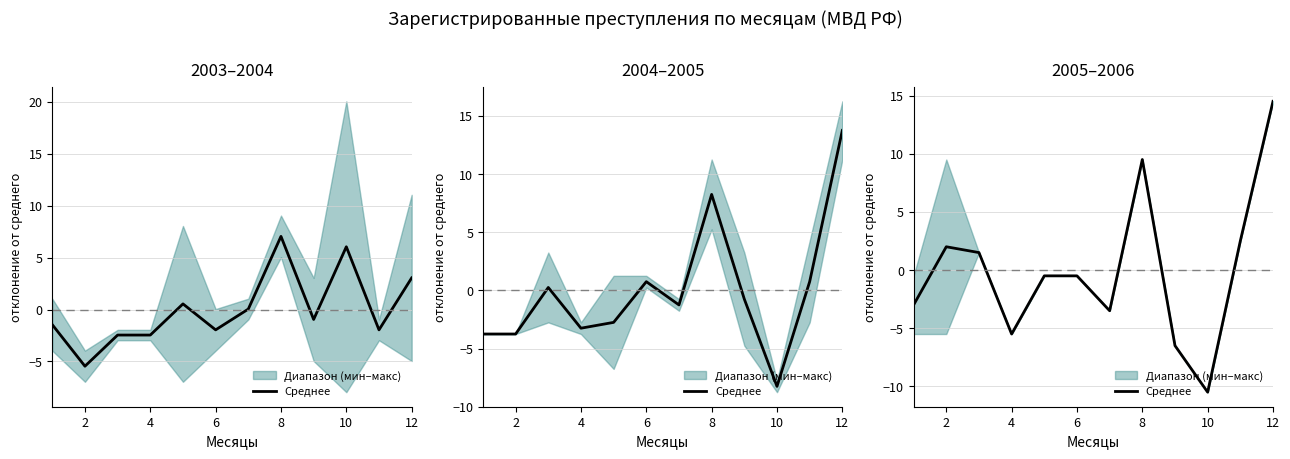

At which category does the data reach its first local peak?

2